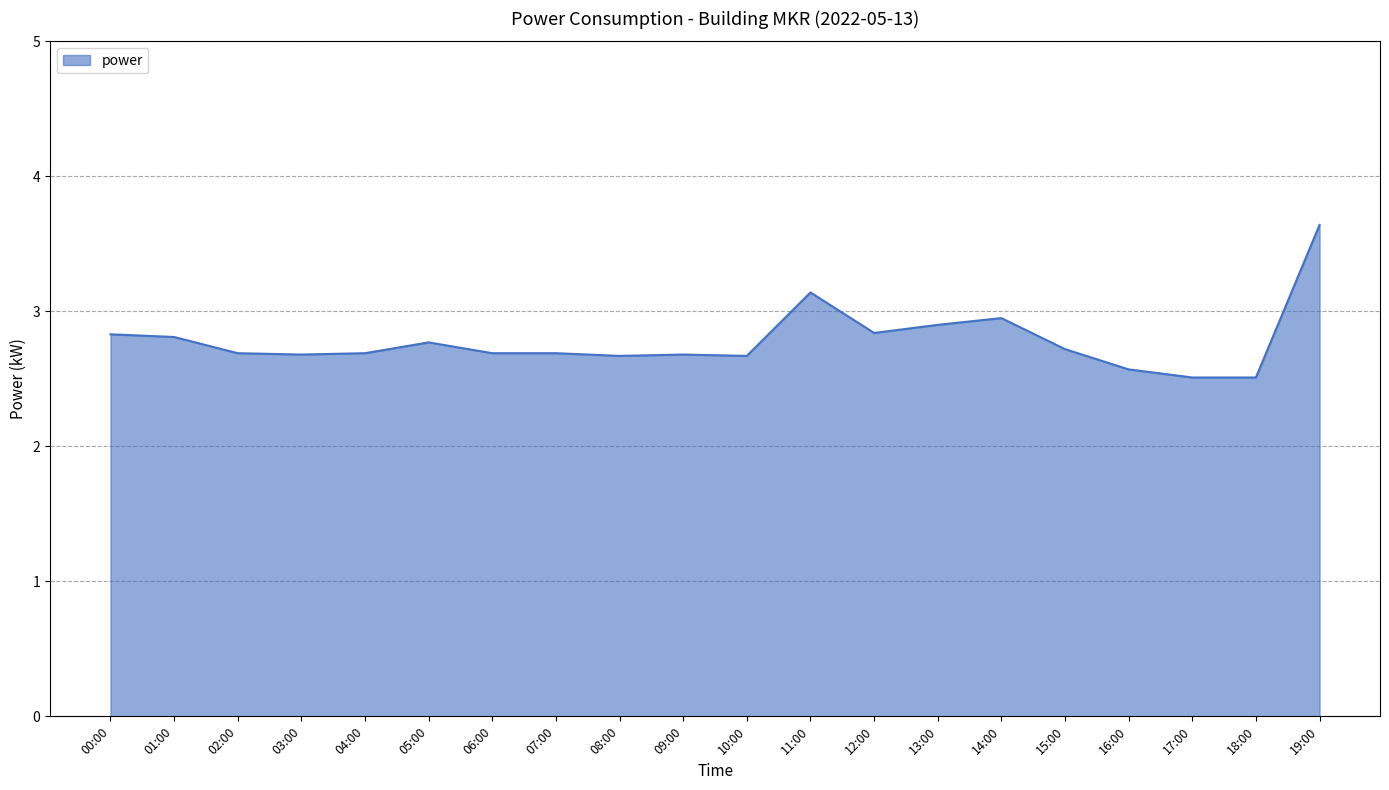

What is the difference between the maximum and minimum values?

1.1